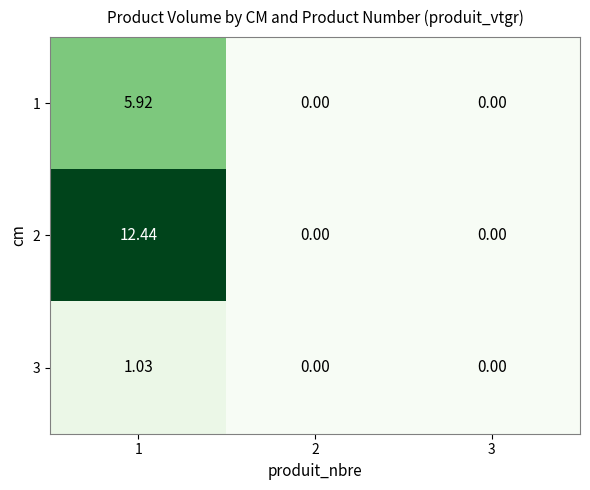

Count the number of data series in this chart.

3